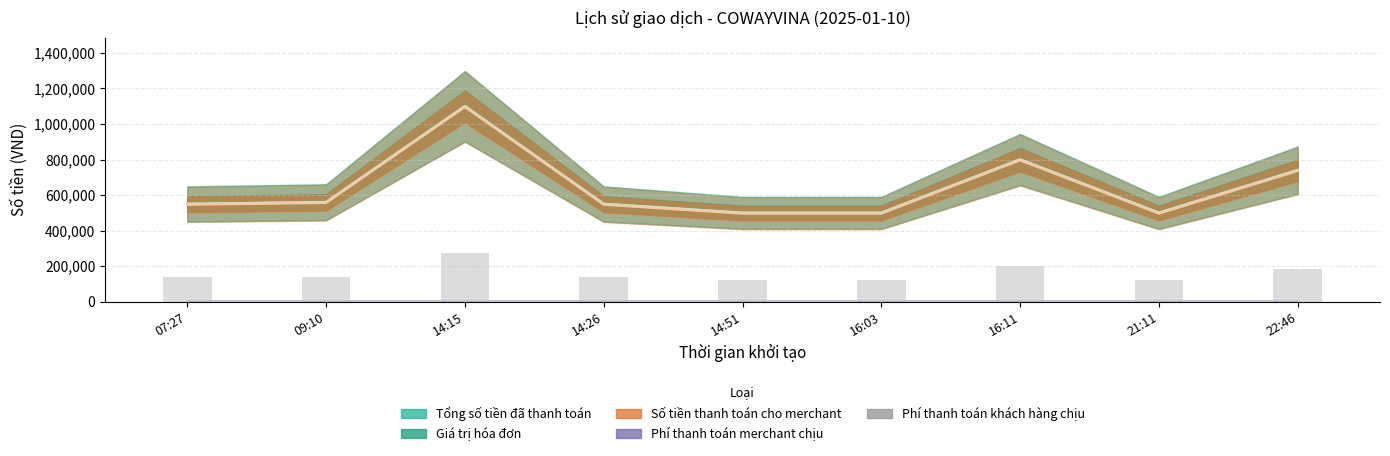

Are the bars grouped side by side (vs. stacked)?

Yes